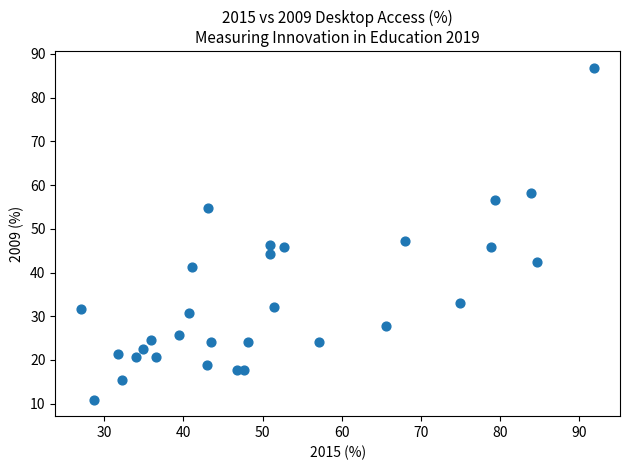

What is the range of Y values (max minus min)?

75.9